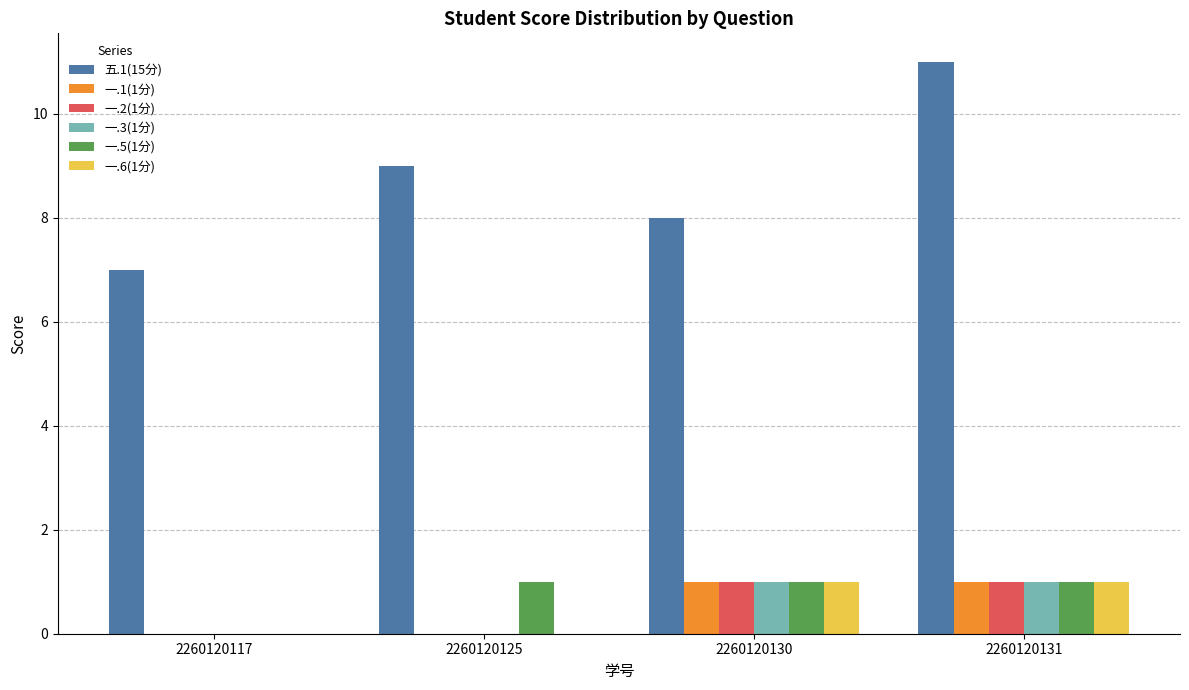

The 一.2(1分) series shows 1 at 2260120131. True or false?

True